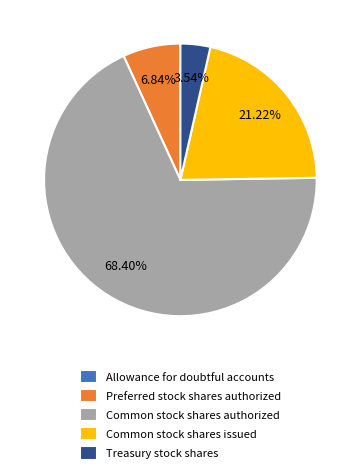

Combined, do Common stock shares issued and Preferred stock shares authorized account for over 50%?

No